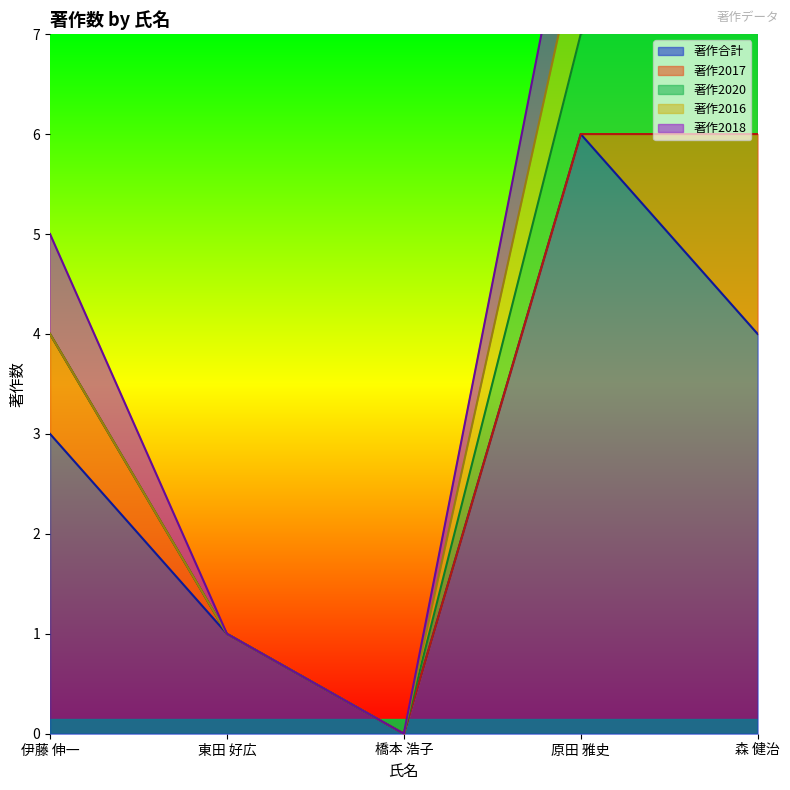

Between 森 健治 and 原田 雅史, which is larger?

原田 雅史